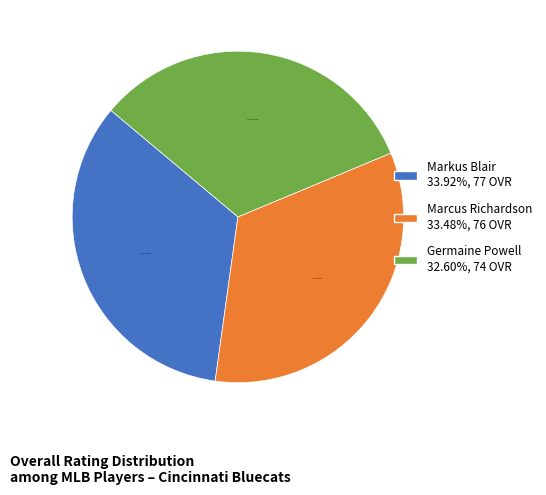

What is the total percentage of Marcus Richardson and Markus Blair?

67.4%